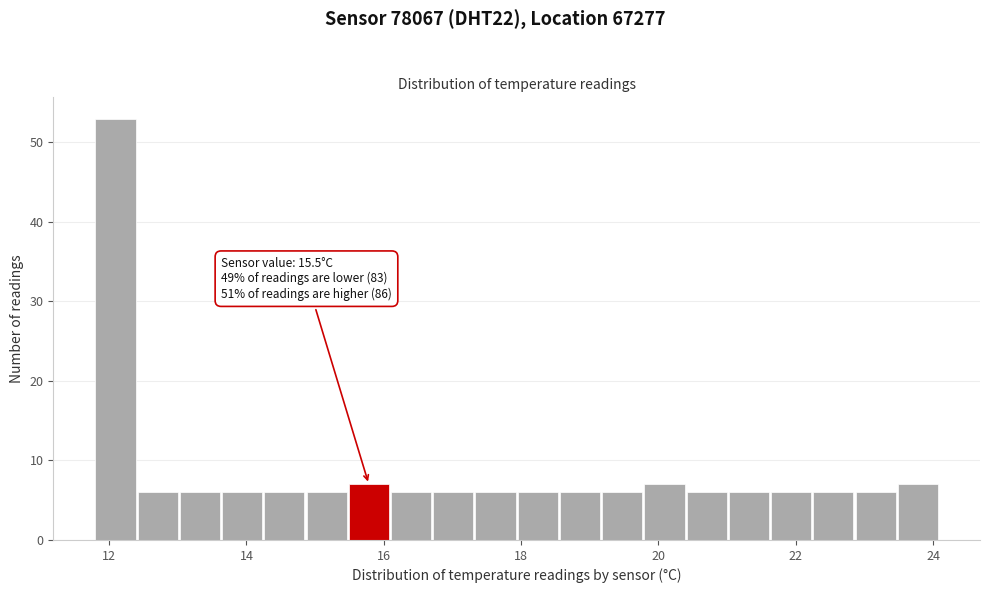

Around what value on the x-axis is the tallest bar? Give the approximate position of its centre, as read against the axis.

12.0